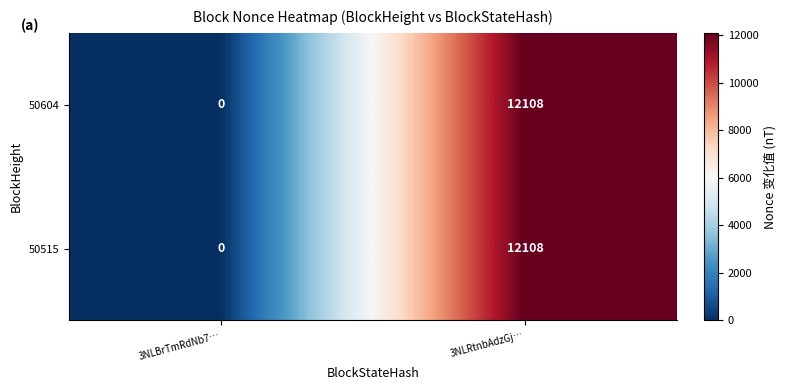

Which category has the lowest value across all series?

3NLBrTmRdNb7…